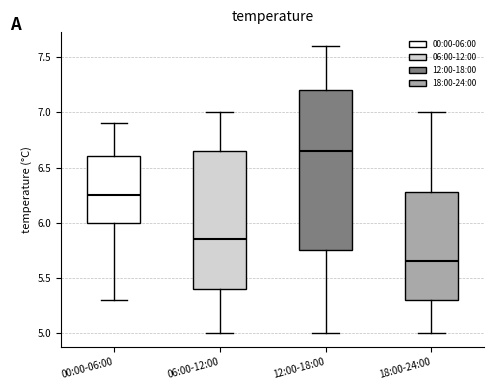

Reading left to right, read every box against the y-axis: the position of its median line, the range the box covers, and the ends of its whiskers. The values are not printed on the chart, so give them approximately, as read against the axis.

00:00-06:00: median 6.25, box 6.00 to 6.60, whiskers 5.30 to 6.90
06:00-12:00: median 5.85, box 5.40 to 6.65, whiskers 5.00 to 7.00
12:00-18:00: median 6.65, box 5.75 to 7.20, whiskers 5.00 to 7.60
18:00-24:00: median 5.65, box 5.30 to 6.30, whiskers 5.00 to 7.00